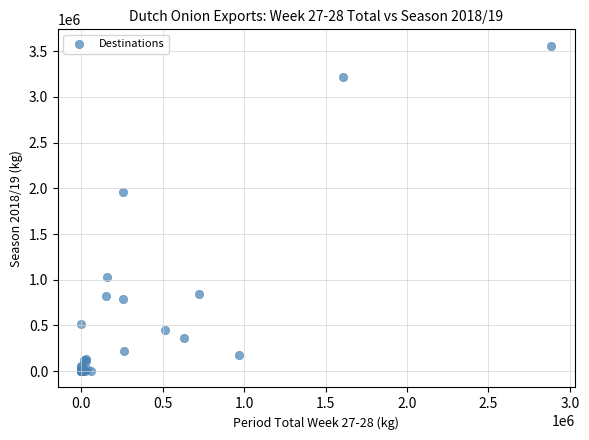

What Y value in the scatter plot is closest to 1780266?

1958741